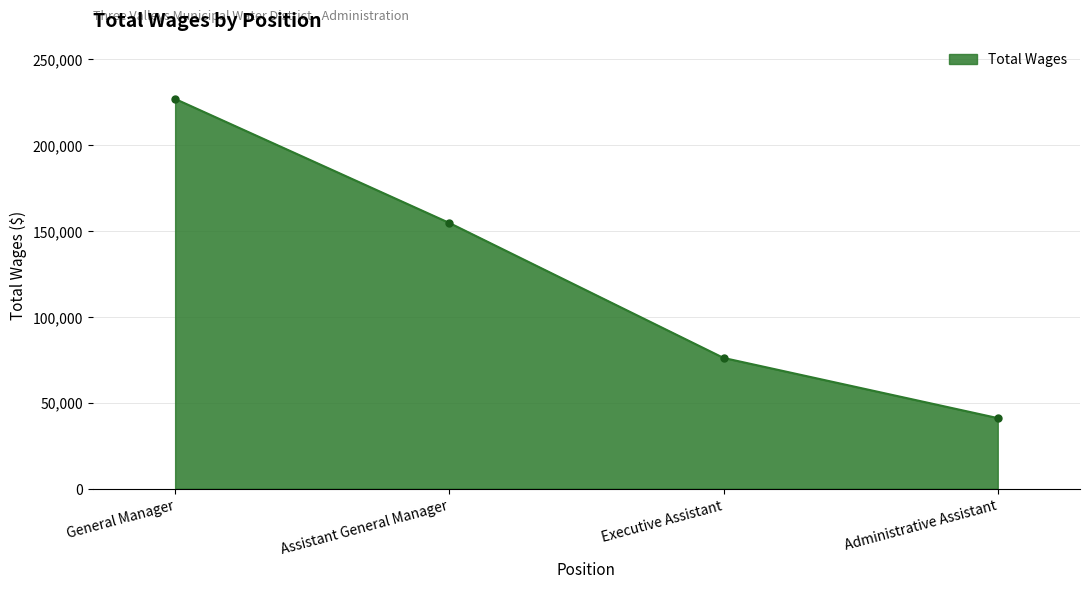

What is the ratio of the value at Executive Assistant to the value at Assistant General Manager?

0.5